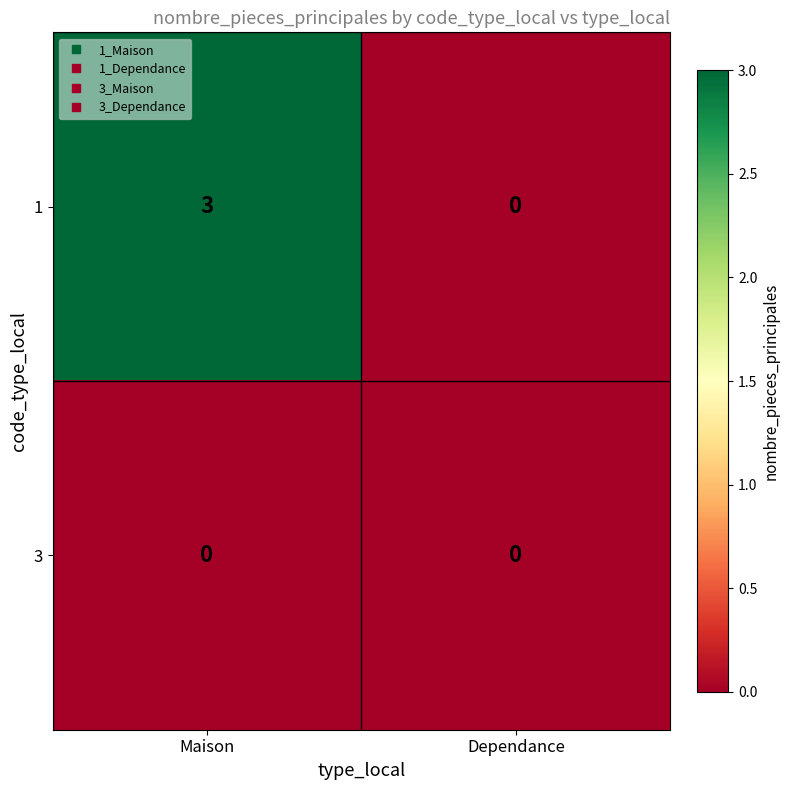

At which label is 1 closest to 1?

Dependance